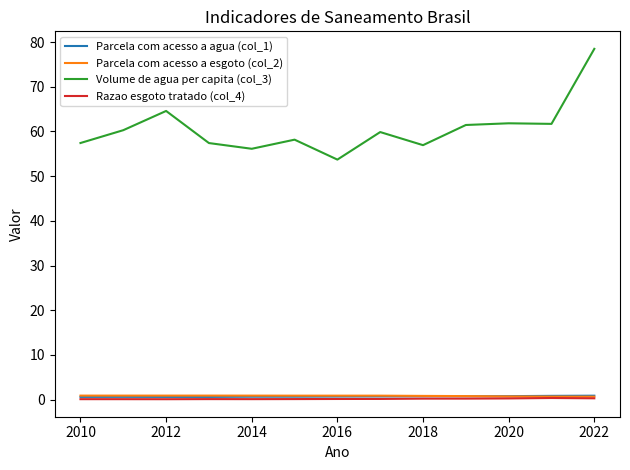

Which series has the largest range (max minus min)?

Volume de agua per capita (col_3)